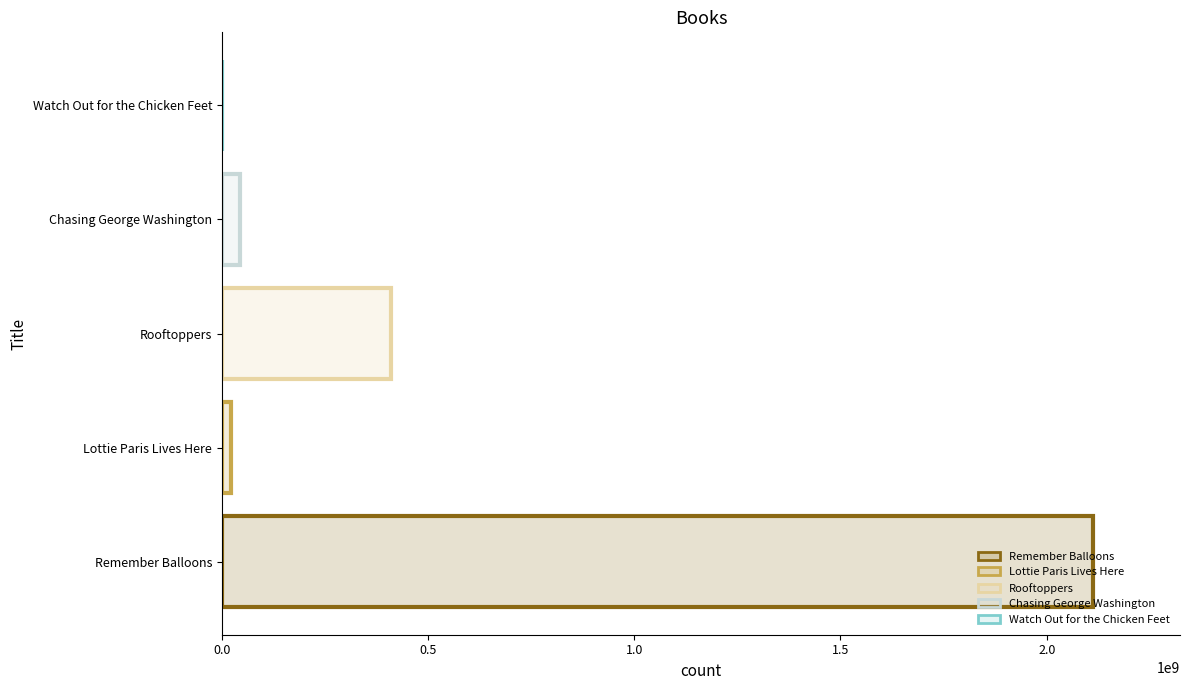

Where is the data nearest to the value 1056190331?

Rooftoppers